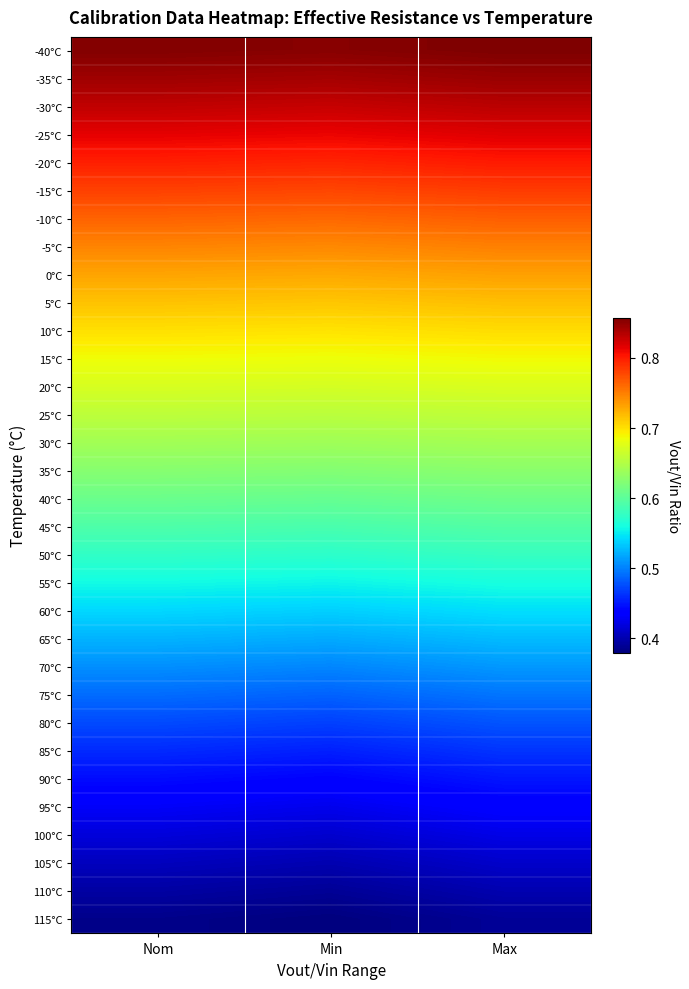

What is the spread (max minus min) of values at Nom?

0.5